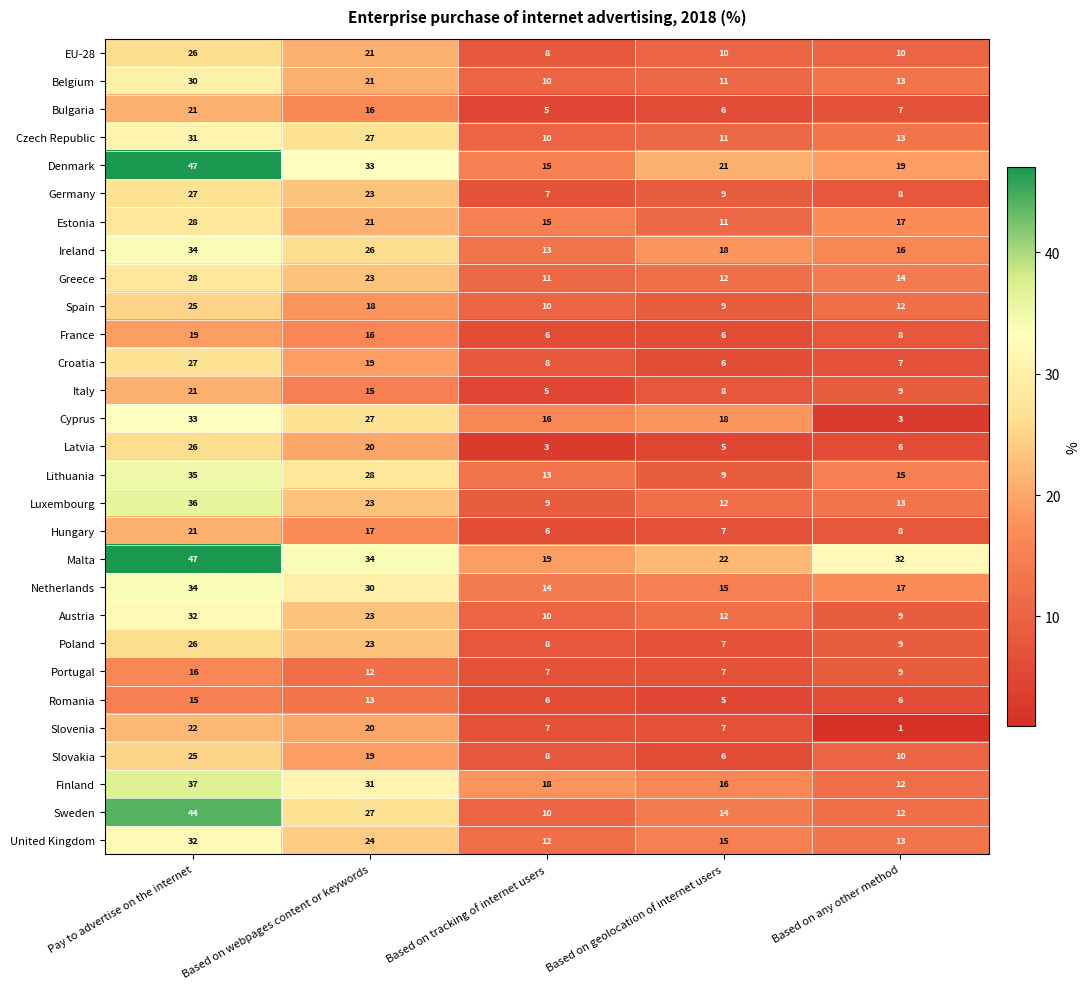

What is the total value across all series at Based on any other method?

328